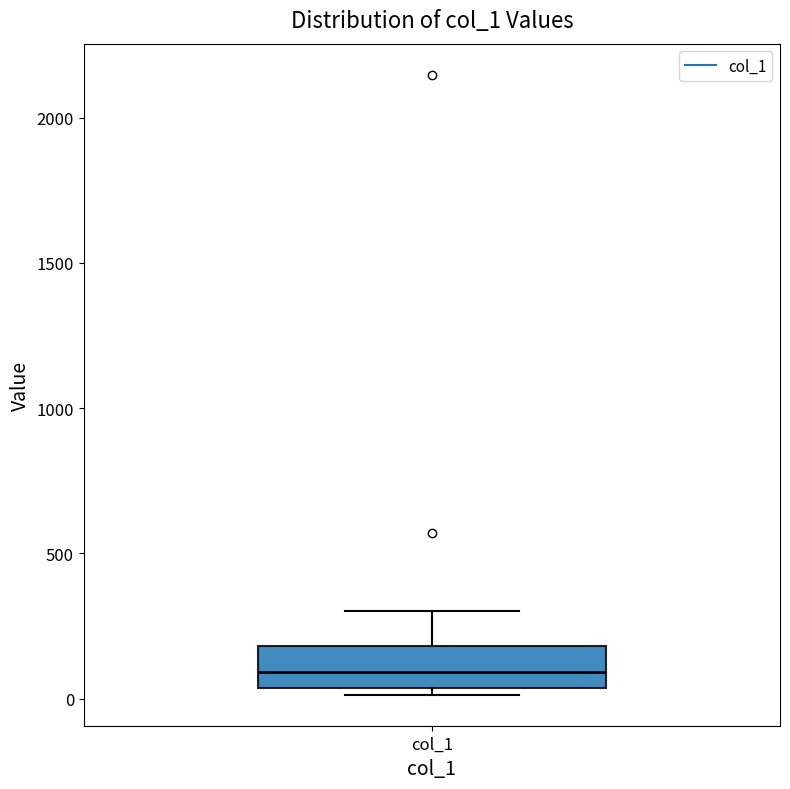

Where does the upper whisker of the box for col_1 end on the y-axis? The values are not printed on the chart, so give them approximately, as read against the axis.

300